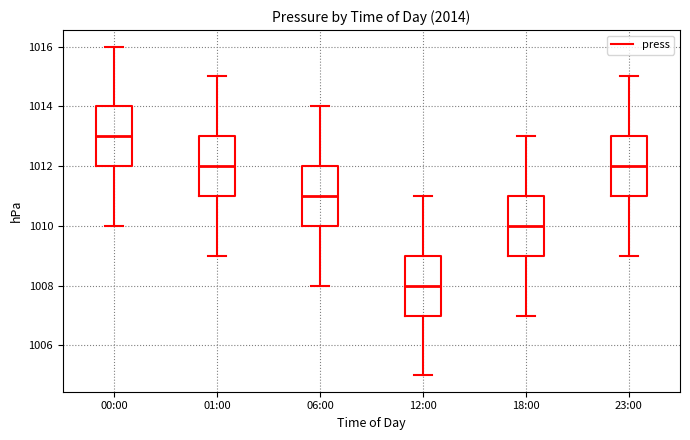

Reading left to right, read every box against the y-axis: the position of its median line, the range the box covers, and the ends of its whiskers. The values are not printed on the chart, so give them approximately, as read against the axis.

00:00: median 1013, box 1012 to 1014, whiskers 1010 to 1016
01:00: median 1012, box 1011 to 1013, whiskers 1009 to 1015
06:00: median 1011, box 1010 to 1012, whiskers 1008 to 1014
12:00: median 1008, box 1007 to 1009, whiskers 1005 to 1011
18:00: median 1010, box 1009 to 1011, whiskers 1007 to 1013
23:00: median 1012, box 1011 to 1013, whiskers 1009 to 1015